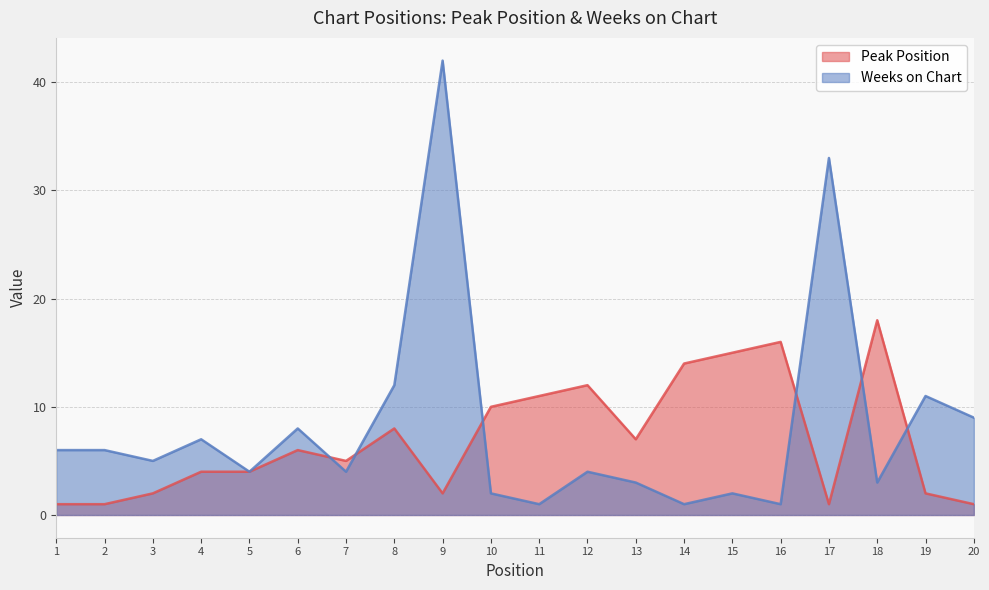

What is the sum of all Weeks on Chart values?

164